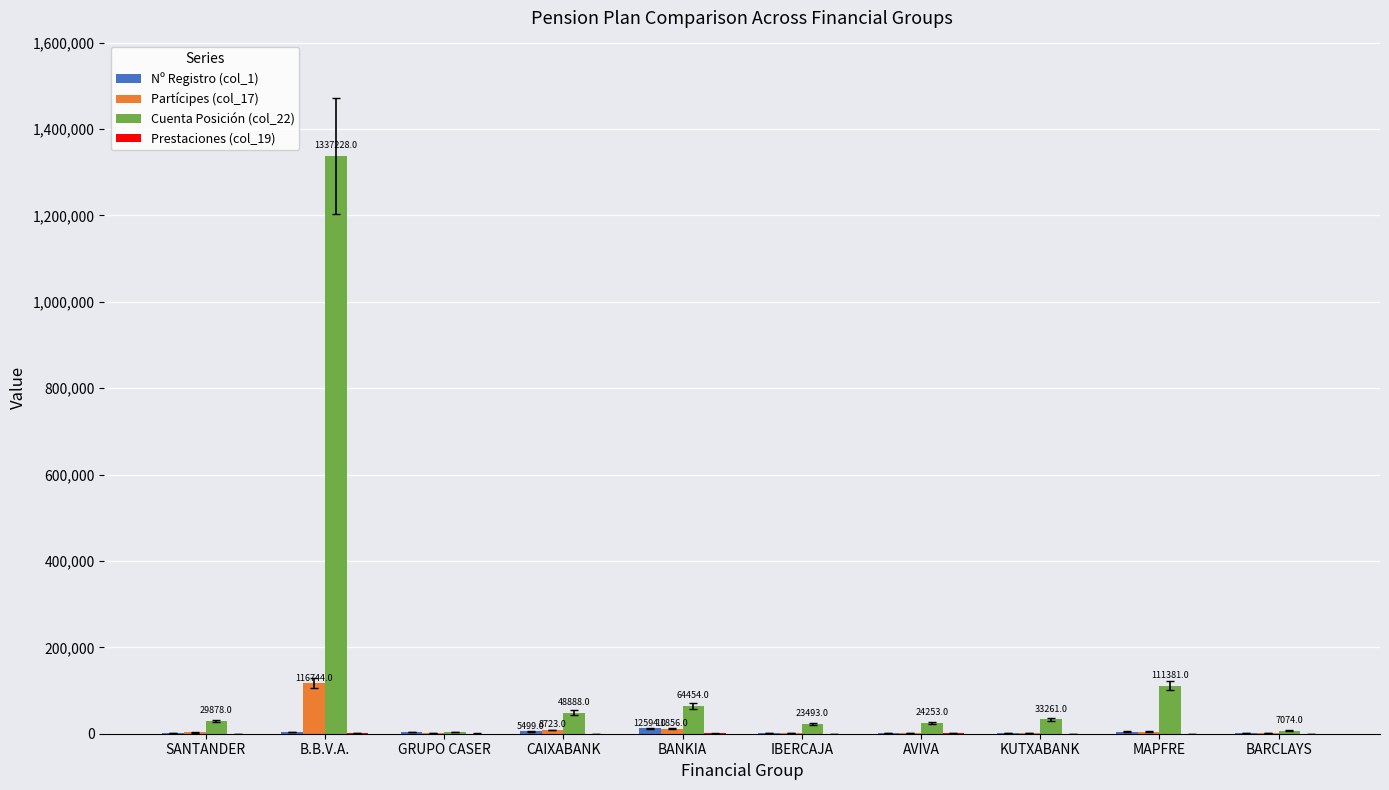

Which category has the highest value across all series?

B.B.V.A.